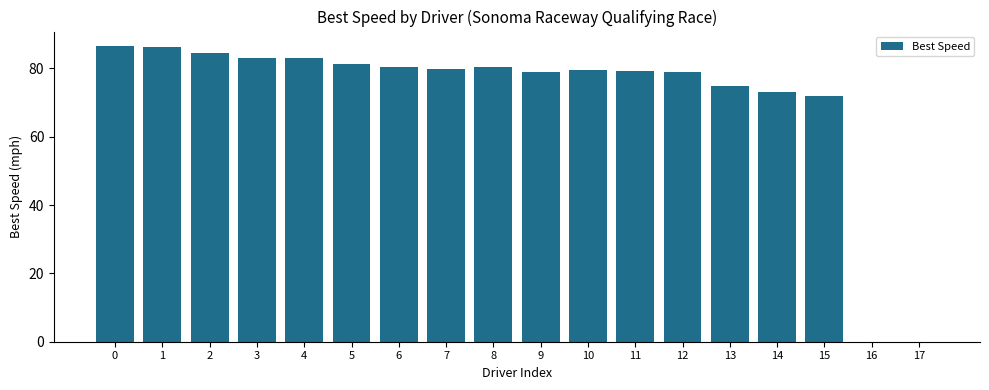

Where is the data nearest to the value 43?

15